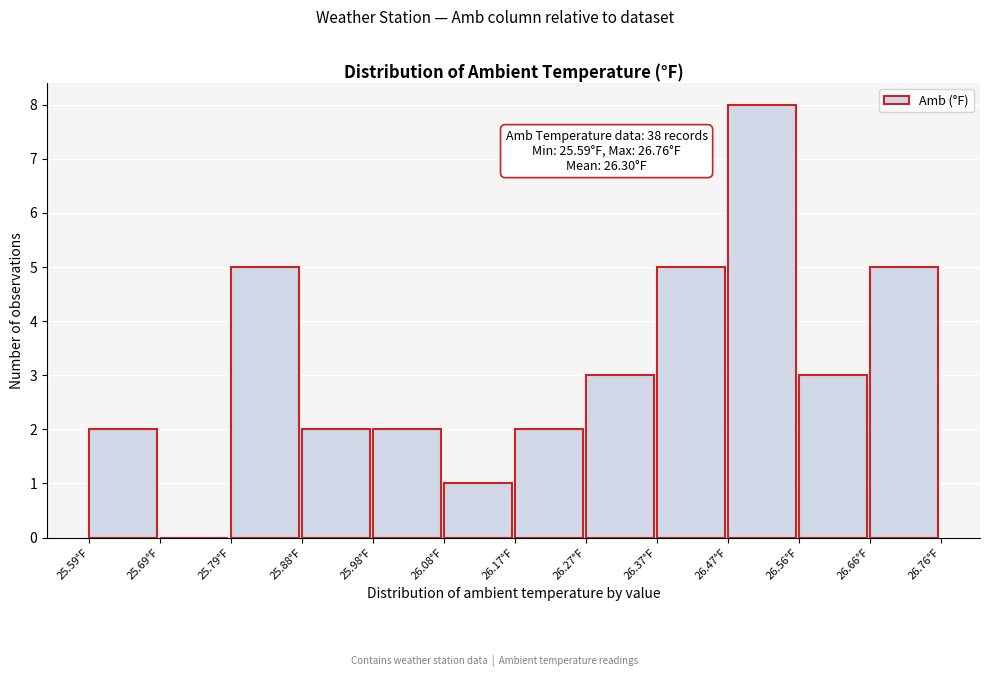

Over which range of the x-axis is the bar tallest?

26.47 to 26.56